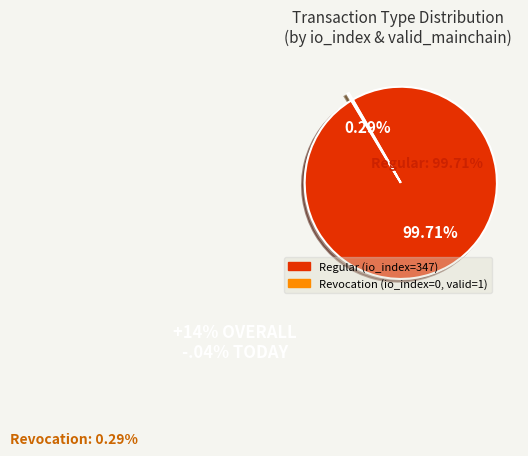

Is it true that Revocation is 0% of the pie?

True